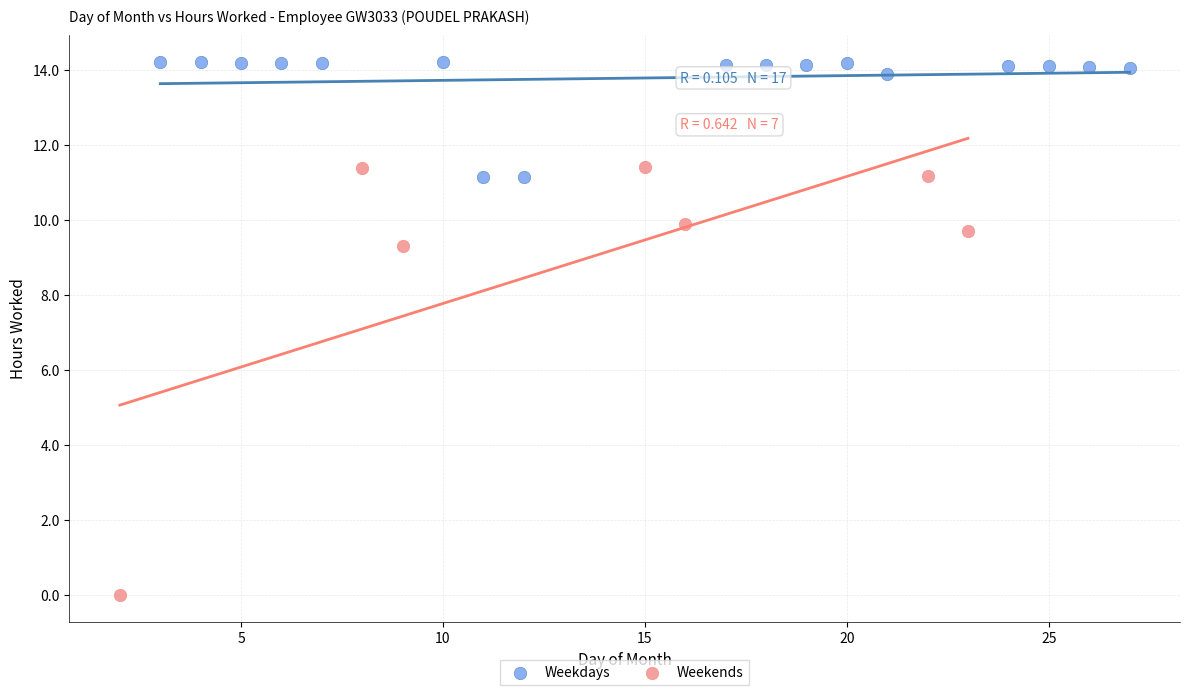

Which series contains the lowest Y value?

Weekends